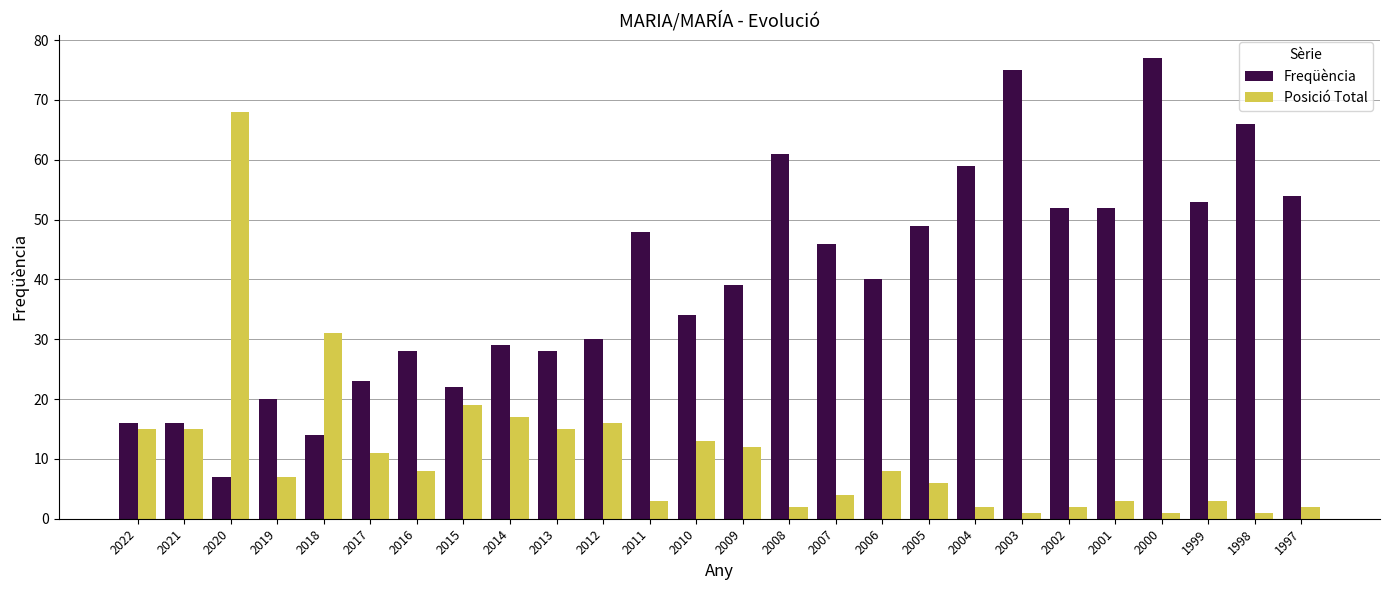

What is the value of the Posició Total bar at the 17th from the left?

8